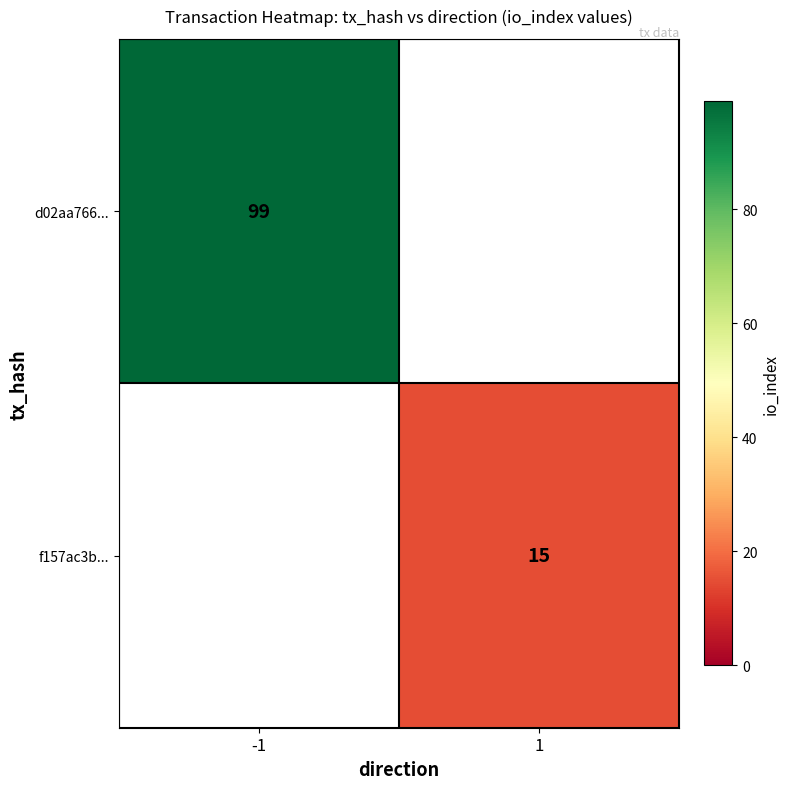

Which label corresponds to the smallest value in the chart?

1